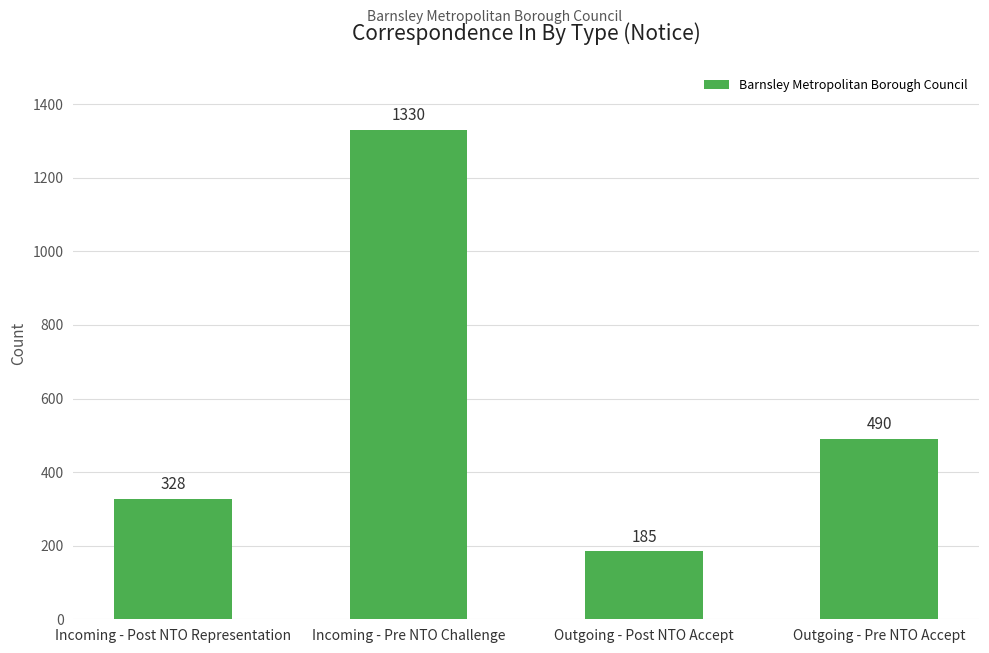

How many data points are less than 490?

2